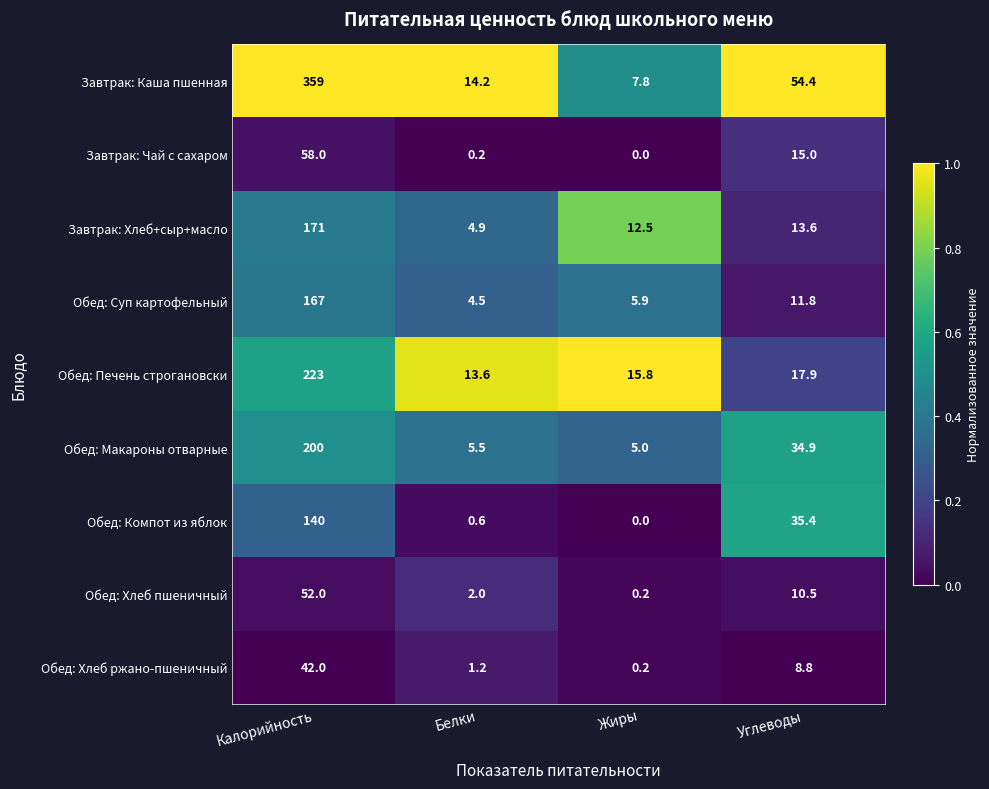

What is the sum of the Обед: Хлеб пшеничный values at Калорийность and Жиры?

52.2